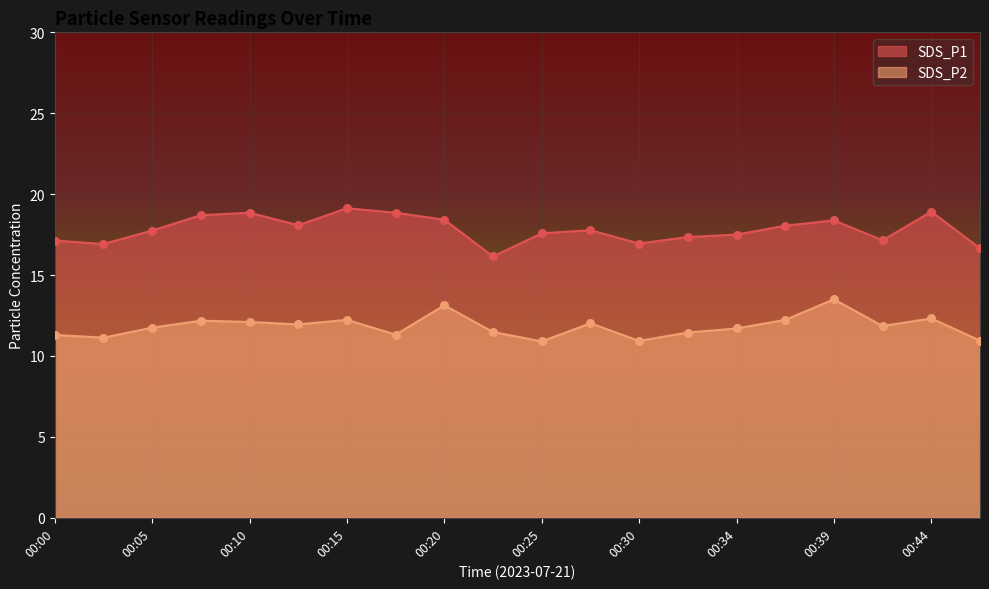

Which series has the widest spread of Y values?

SDS_P1